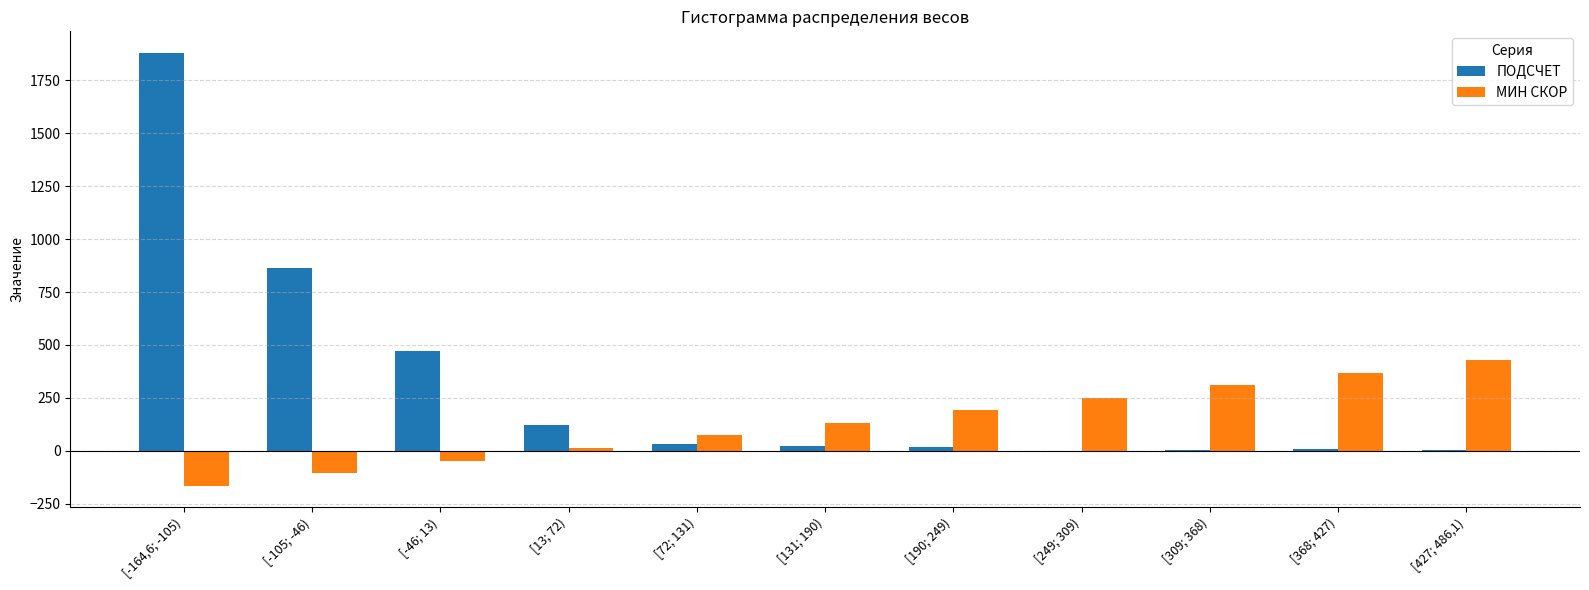

Which series has the largest range (max minus min)?

ПОДСЧЕТ